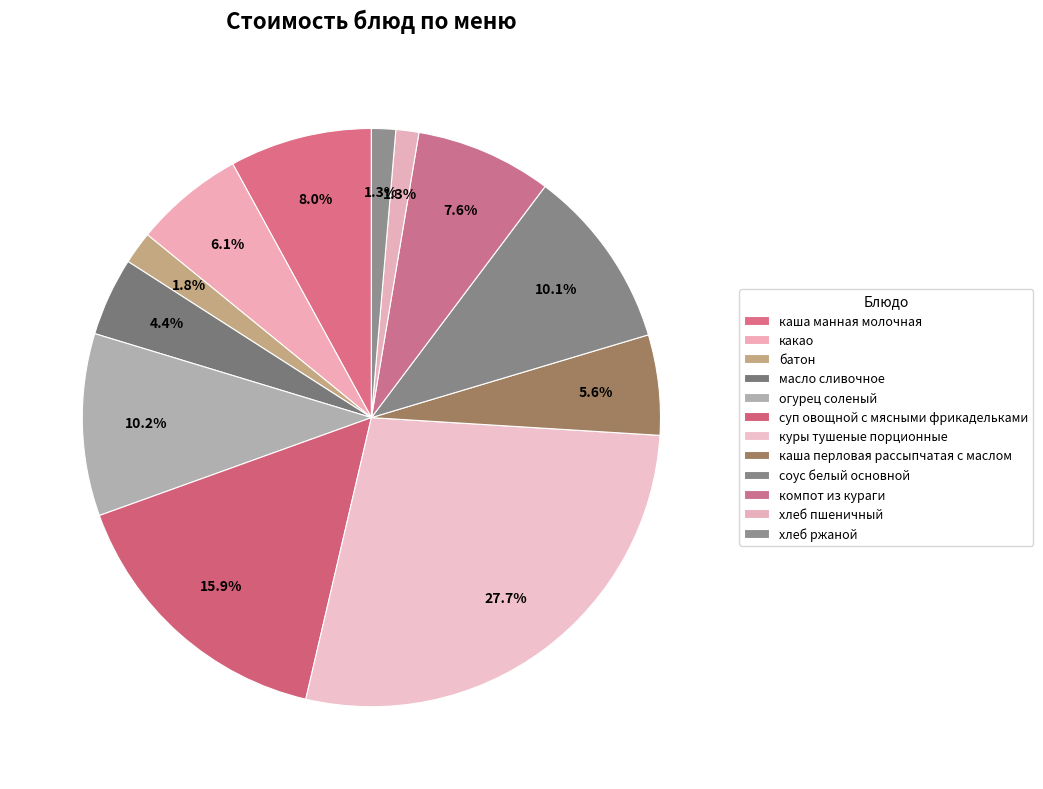

Which category has the biggest portion of the pie?

куры тушеные порционные